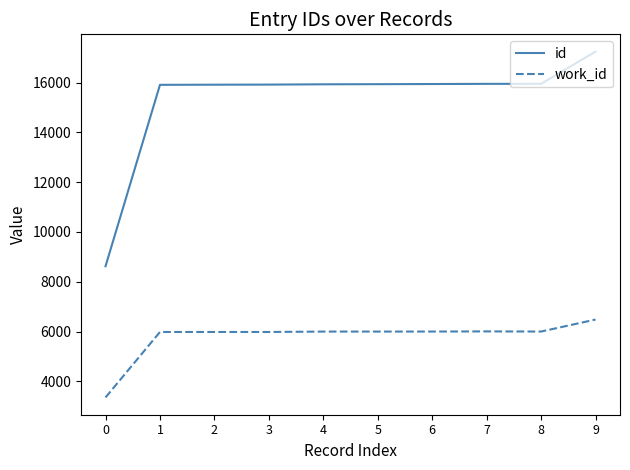

How many categories are shown in the chart?

10